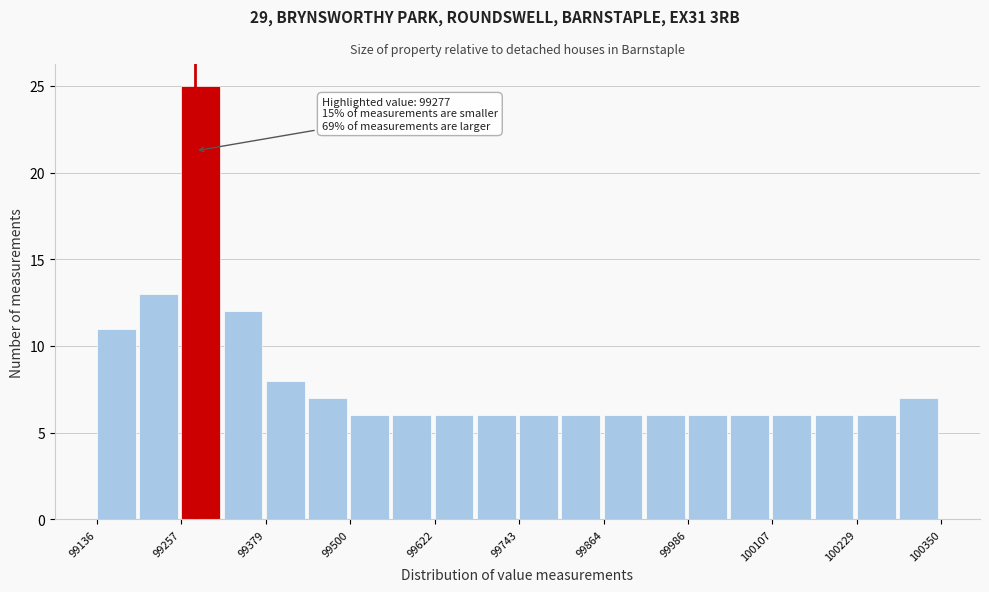

Around what value on the x-axis is the tallest bar? Give the approximate position of its centre, as read against the axis.

99280